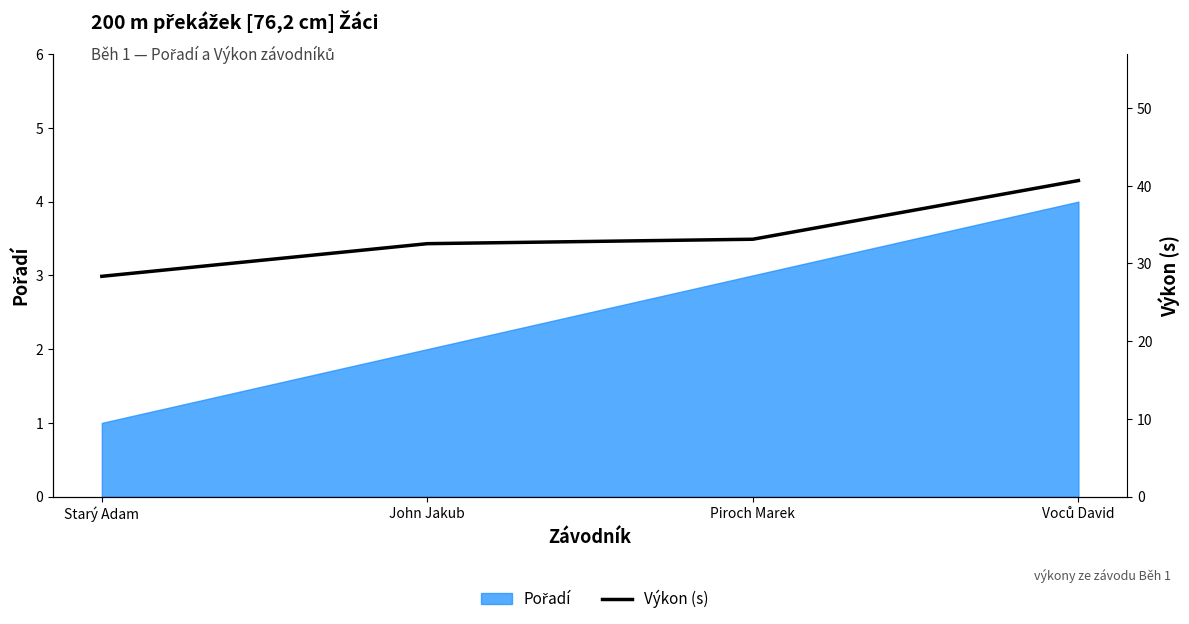

What is the difference between the maximum and minimum values?

12.3